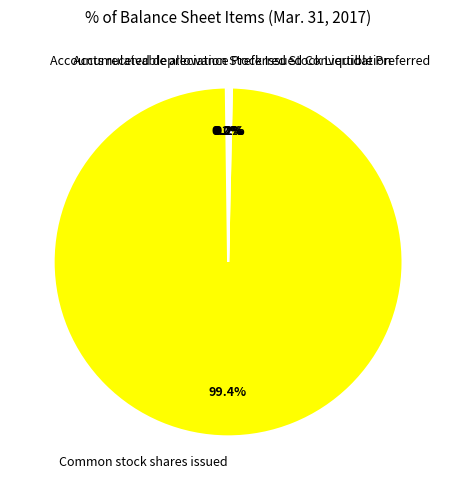

Does any single category account for the majority?

Yes